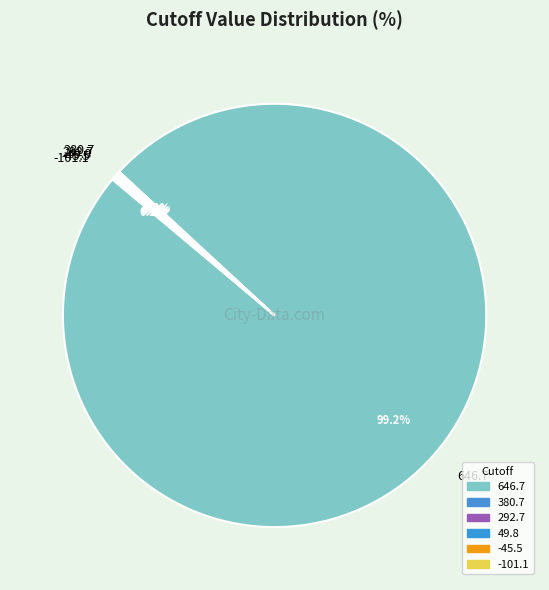

What is the majority slice?

646.7